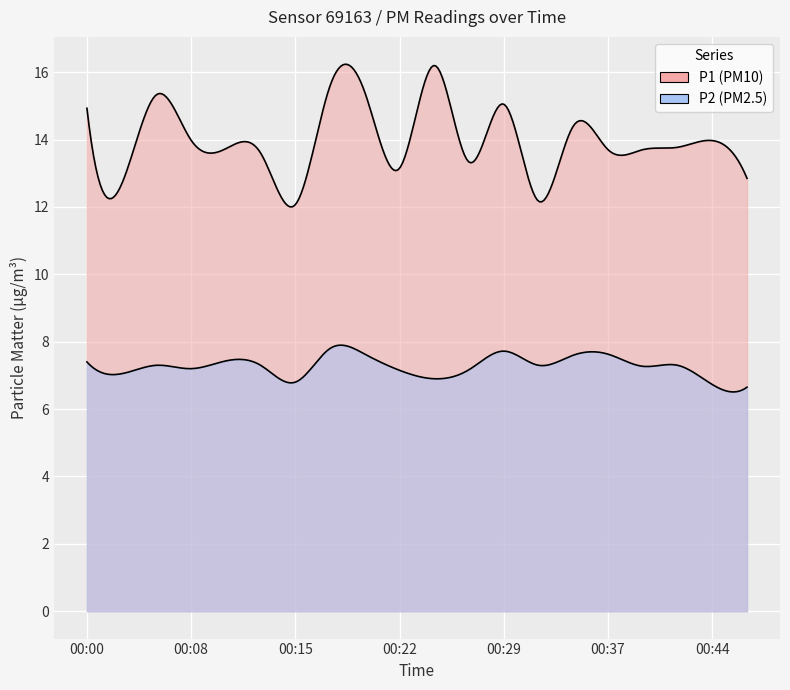

True or false: P2 and P1 cross at least once.

False